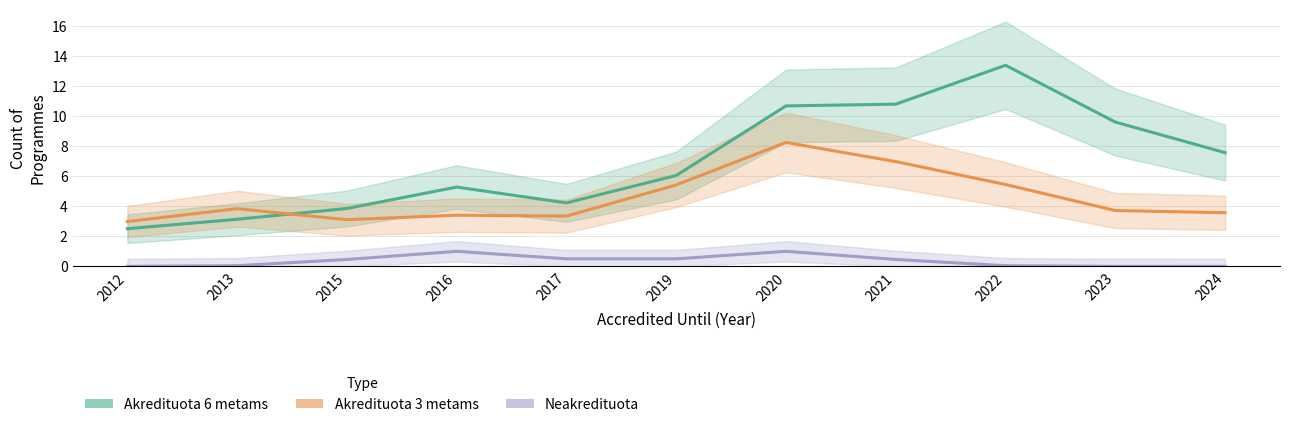

True or false: Neakredituota has a value of 0.7 at 2019.

False